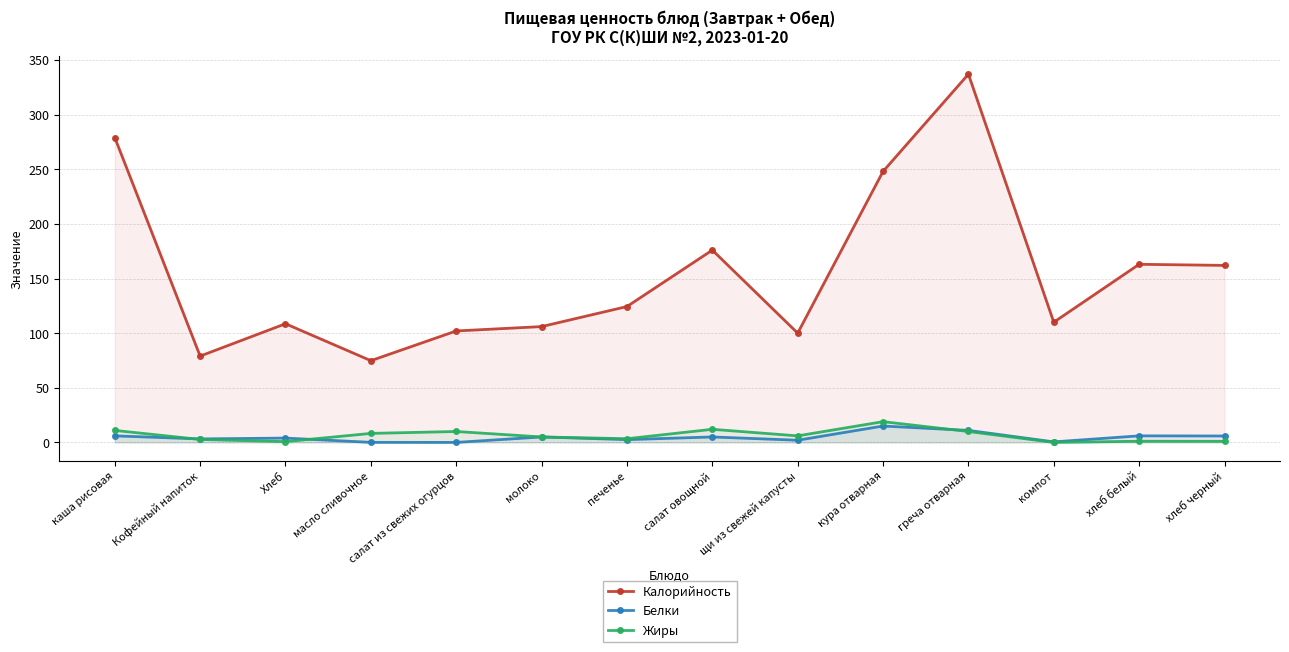

What is the label of the 1st point from the left?

каша рисовая